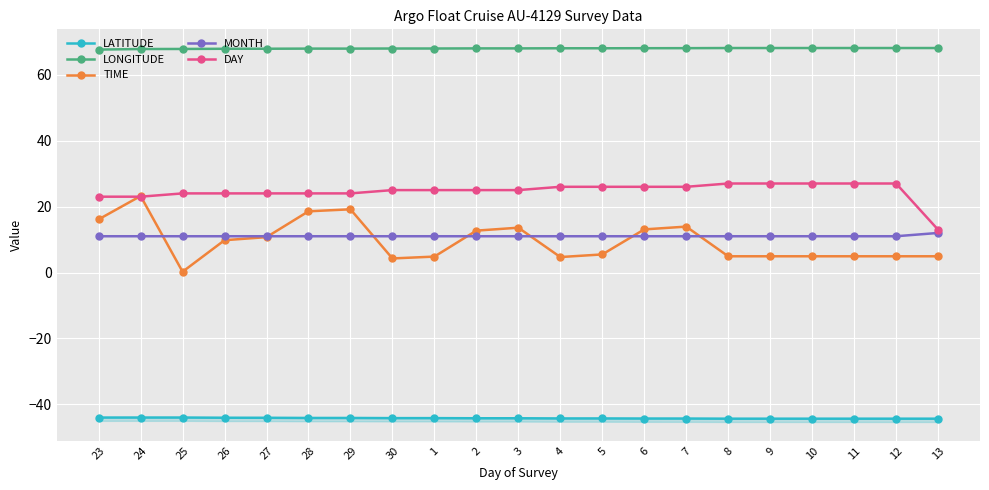

What is the difference between the maximum and minimum values in the LONGITUDE series?

0.5